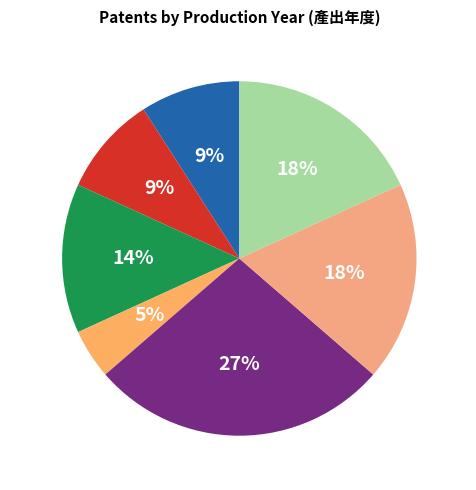

To the nearest percent, what is the difference between the 107 and 103 slice percentages?

9%